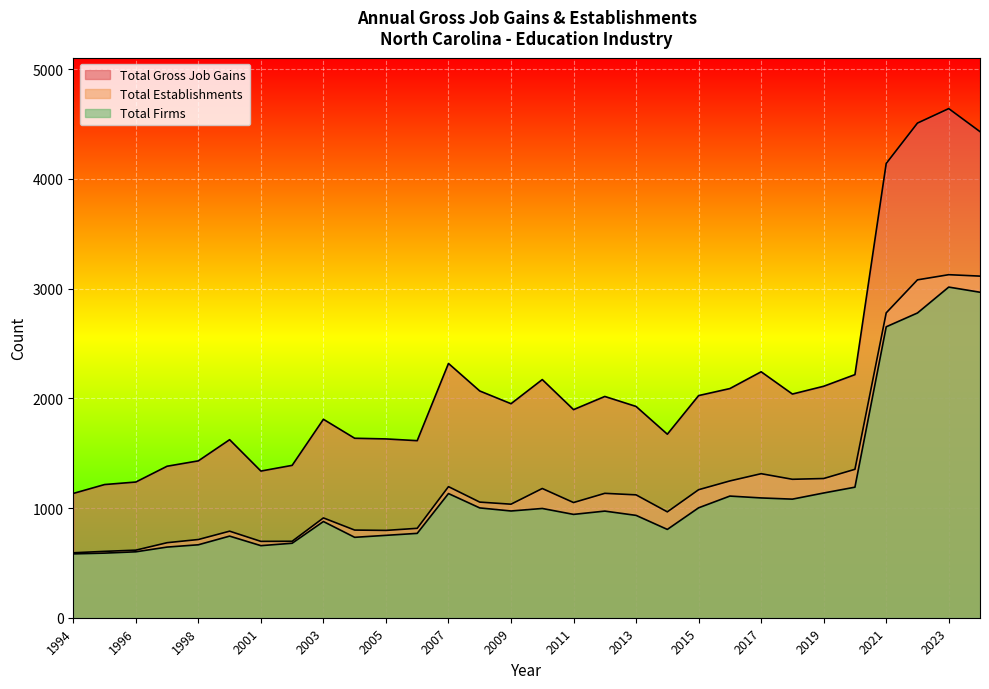

Read the Total Gross Job Gains value at 2016.

2089